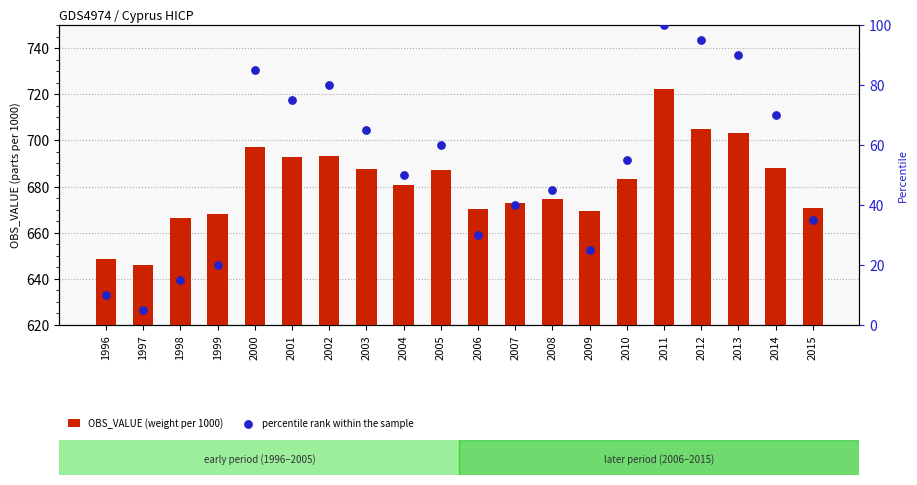

Which series has the largest Y range (max minus min)?

percentile rank within the sample